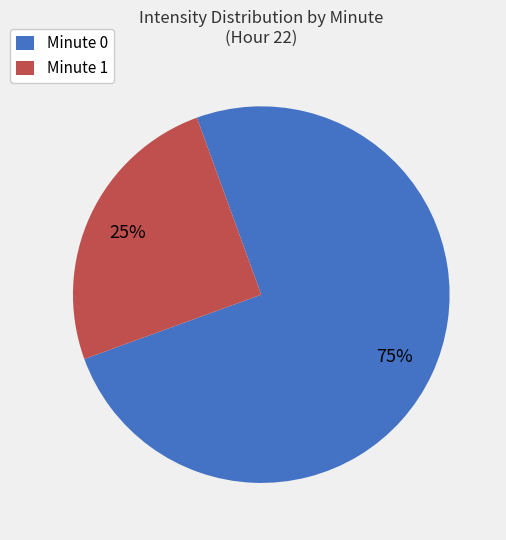

Does any single category account for the majority?

Yes